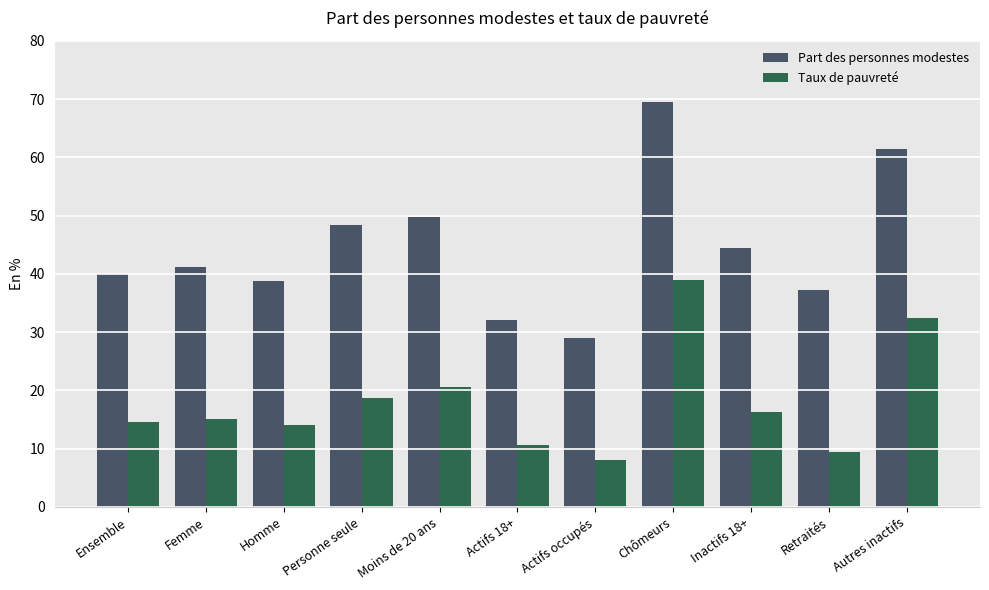

The value of Taux de pauvreté at Chômeurs is 38.9. True or false?

True